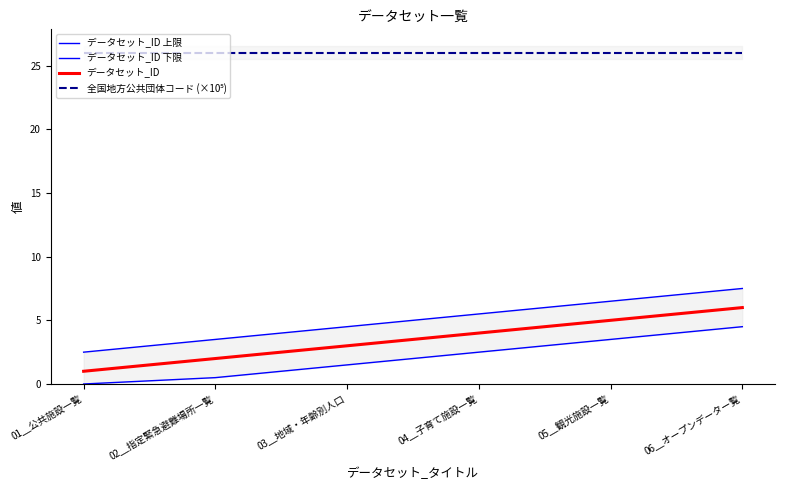

True or false: データセット_ID 上限 has a value of 0.8 at 01＿公共施設一覧.

False